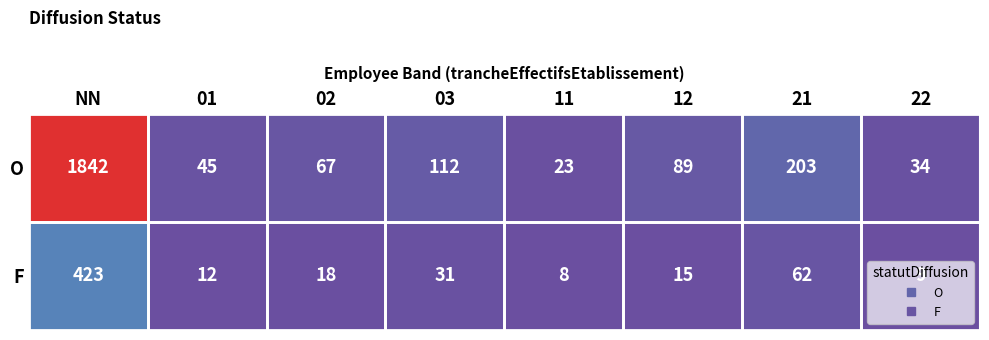

What is the total value across all series at 21?

265